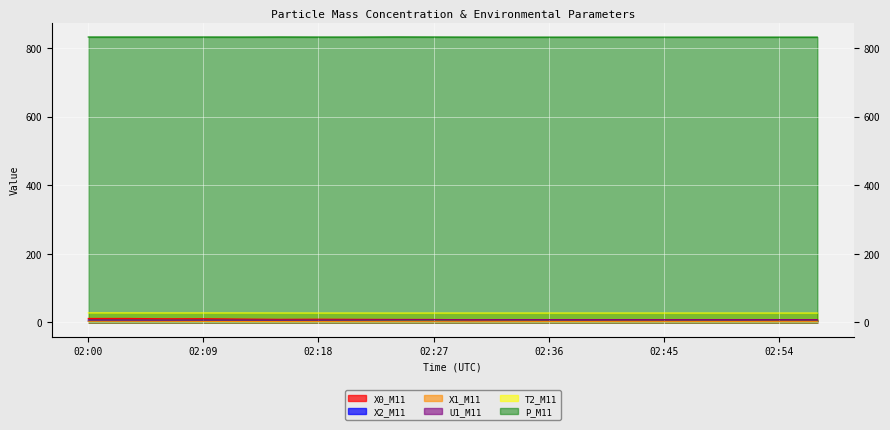

What is the difference between the maximum and minimum values in the X2_M11 series?

1.4